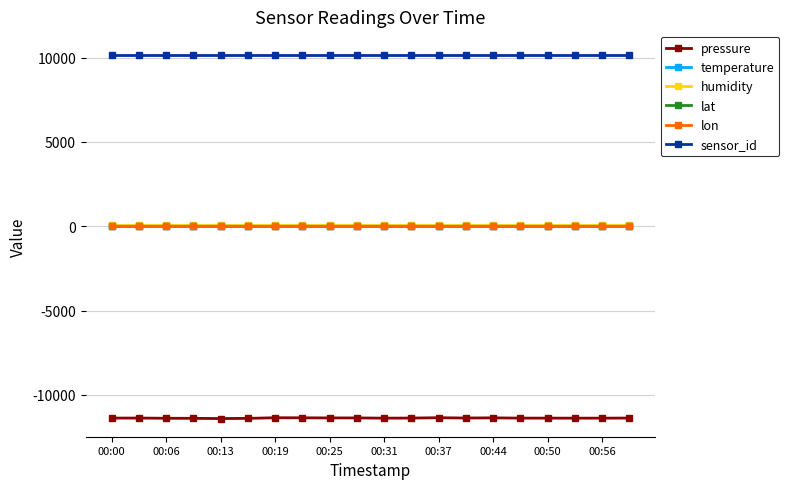

At how many categories does at least one series exceed 2402?

20